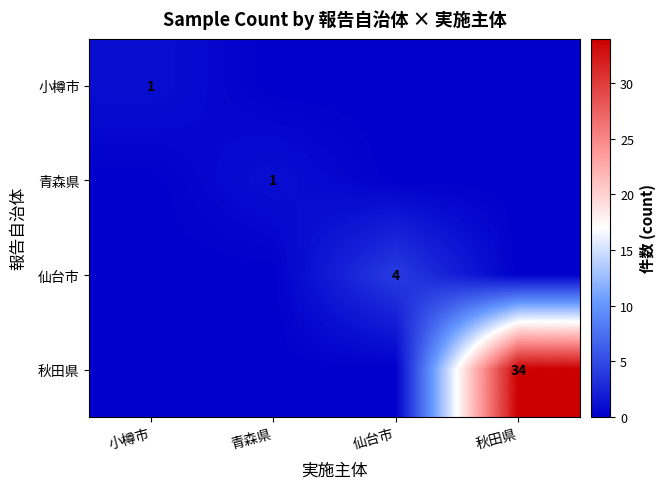

The 小樽市 series shows 1 at 小樽市. True or false?

True